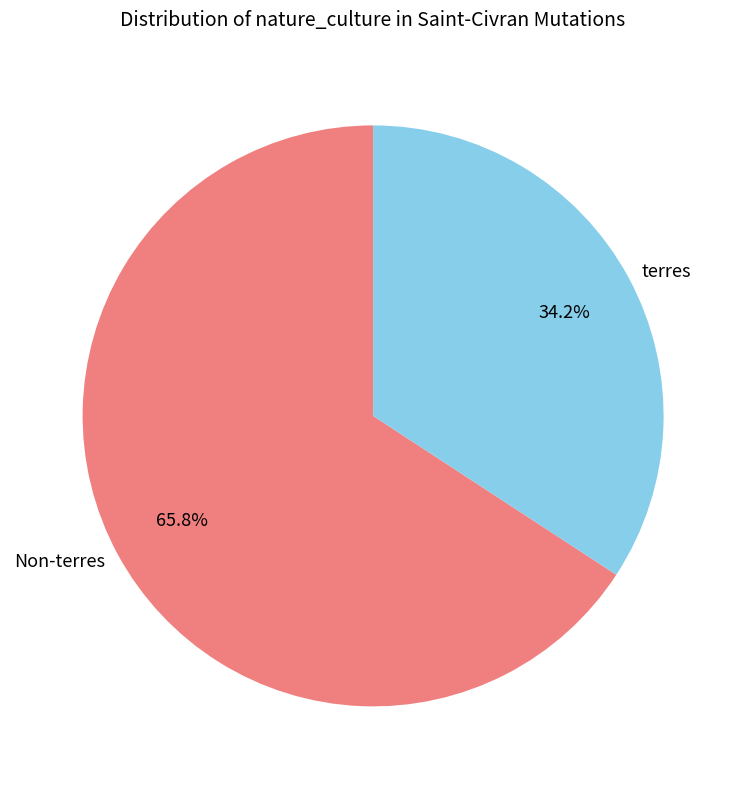

Rank the categories by value from lowest to highest.

terres, Non-terres